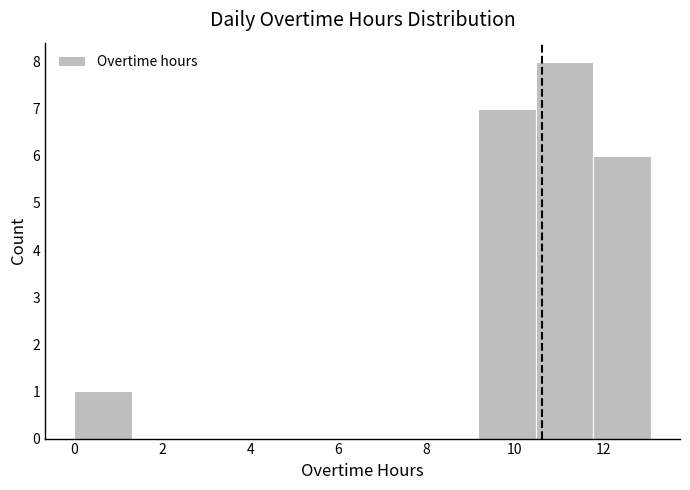

What is the height of the bar covering 10.4 to 11.8 on the x-axis? Neither the bar edges nor the heights are printed on the chart, so give them approximately, as read against the axes.

8